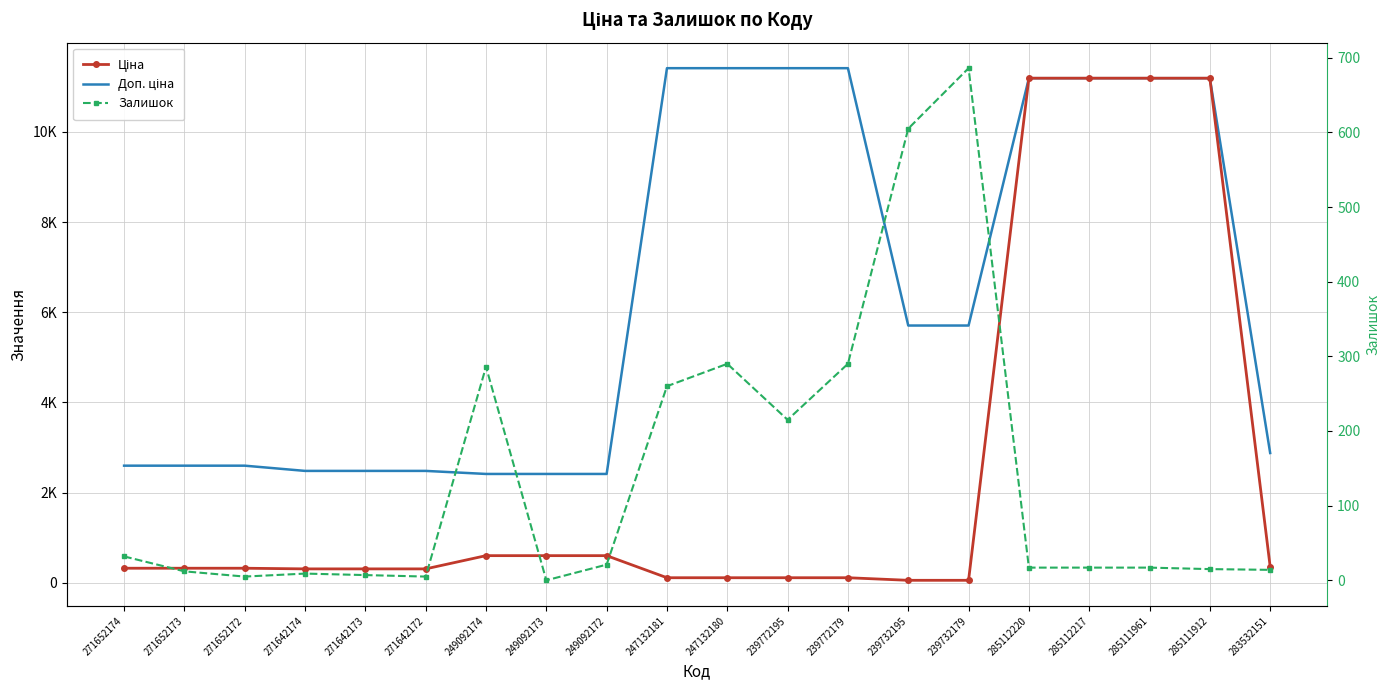

Rank the series at 271652173 from lowest to highest value.

Залишок, Ціна, Доп. ціна